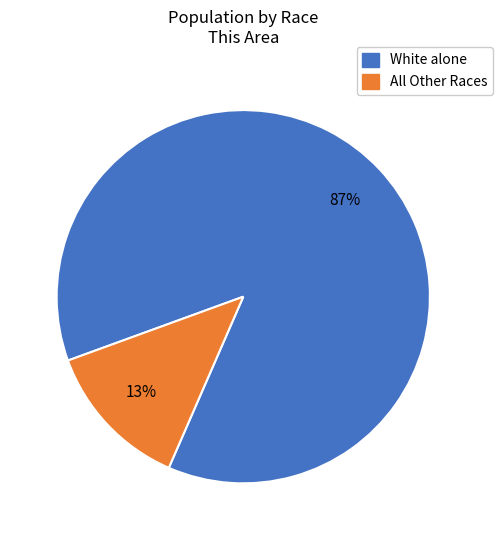

To the nearest percent, what is the average slice percentage?

50%